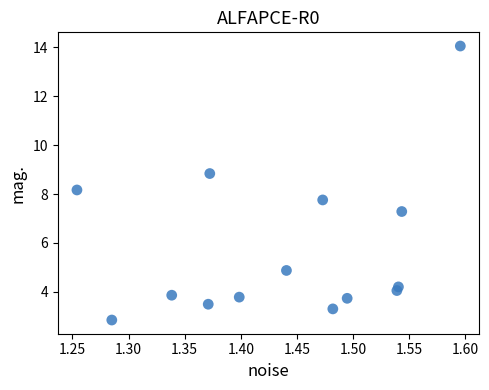

What is the range of X values (max minus min)?

0.3